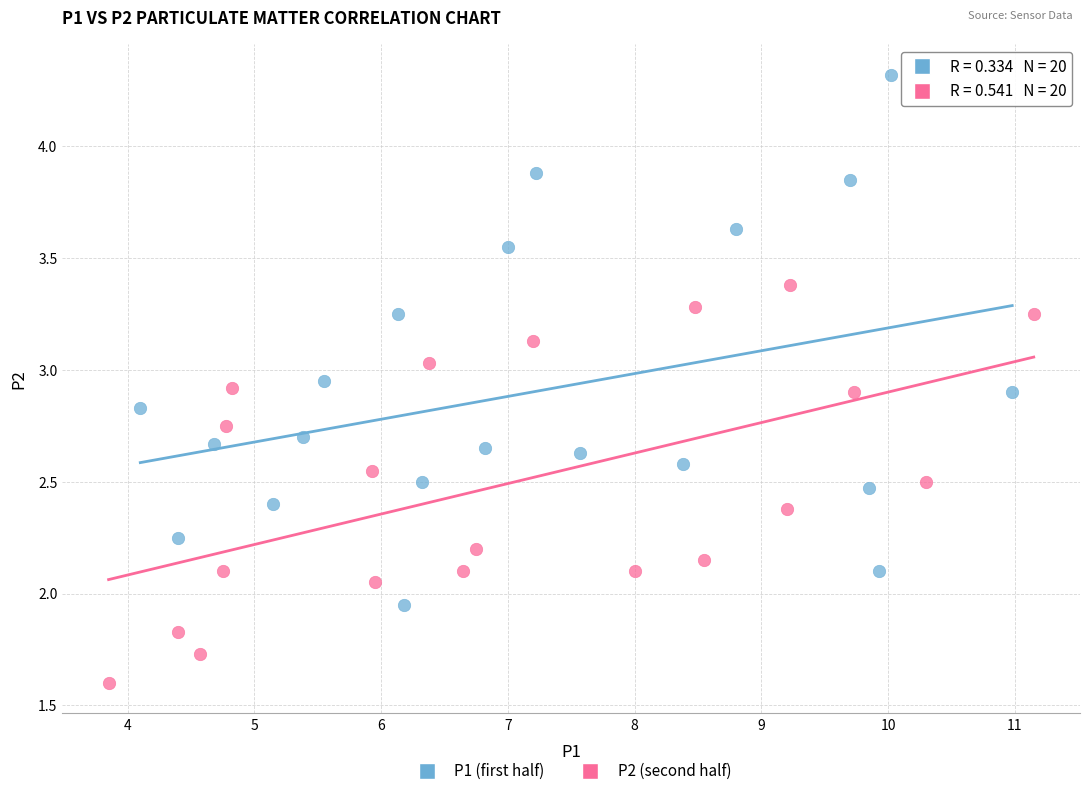

Which series contains the lowest Y value?

P2 (second half)